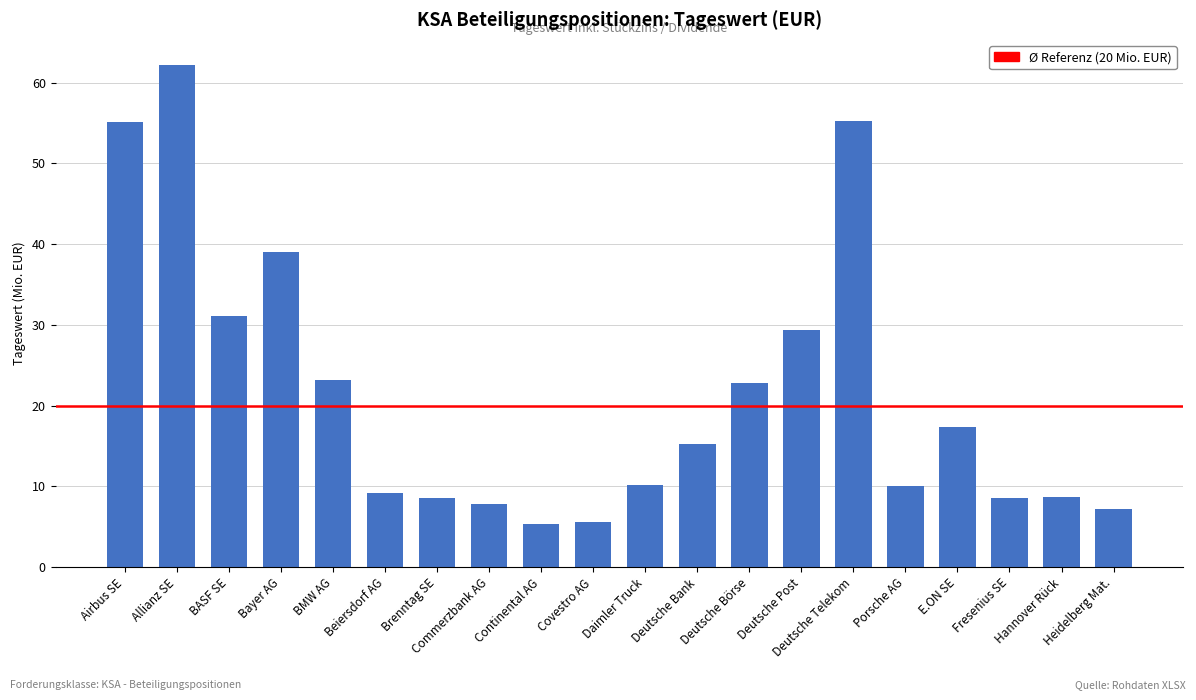

Which has a higher value, Heidelberg Mat. or Deutsche Post?

Deutsche Post